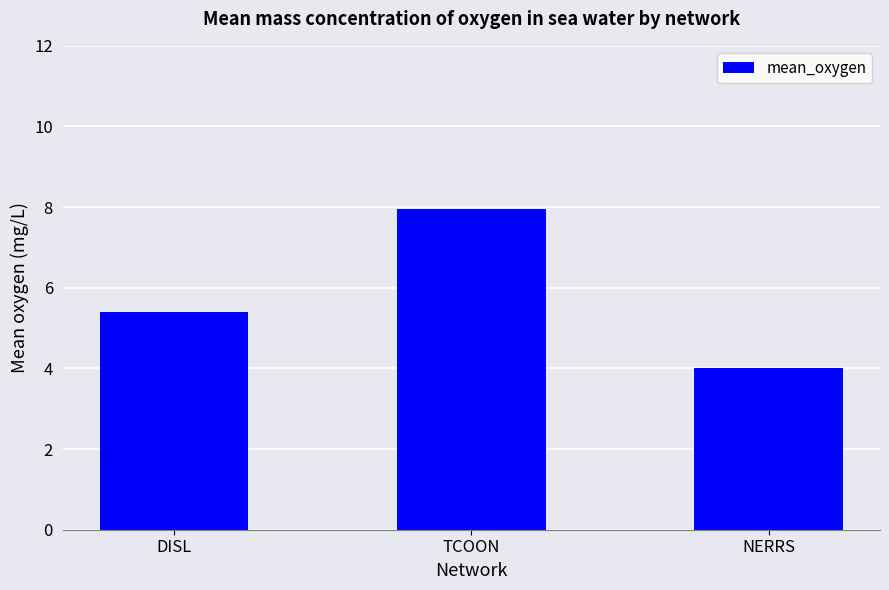

What is the ratio of the value at DISL to the value at NERRS?

1.3